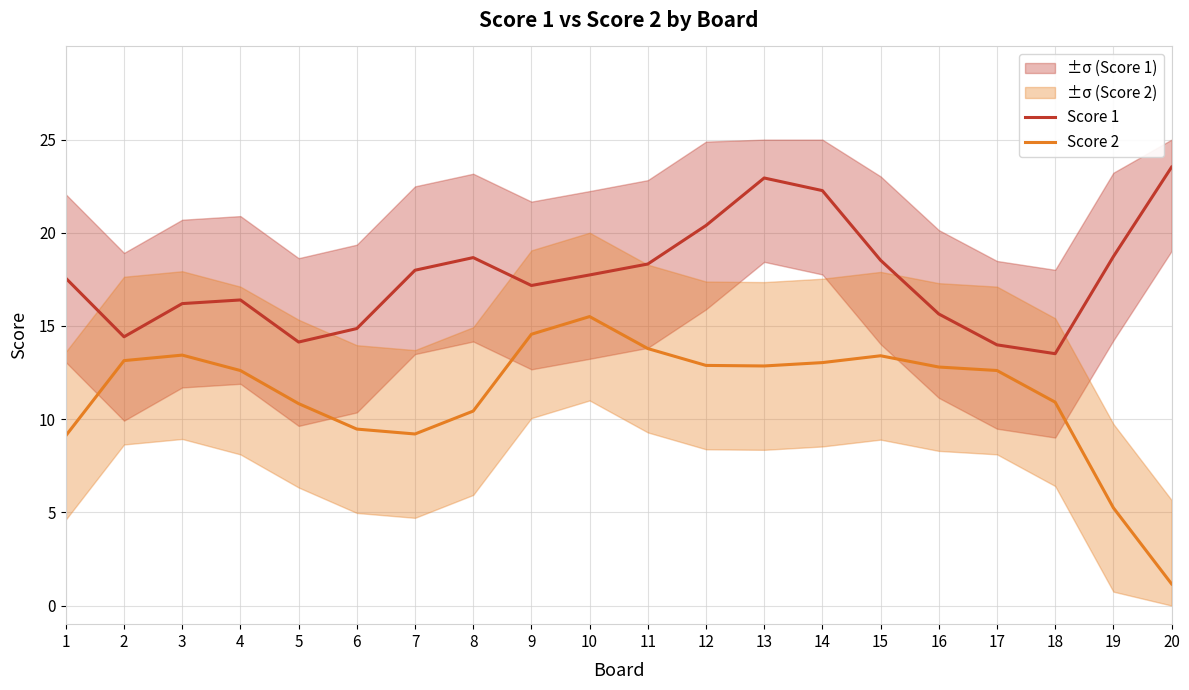

What is the spread (max minus min) of values at 3?

2.8